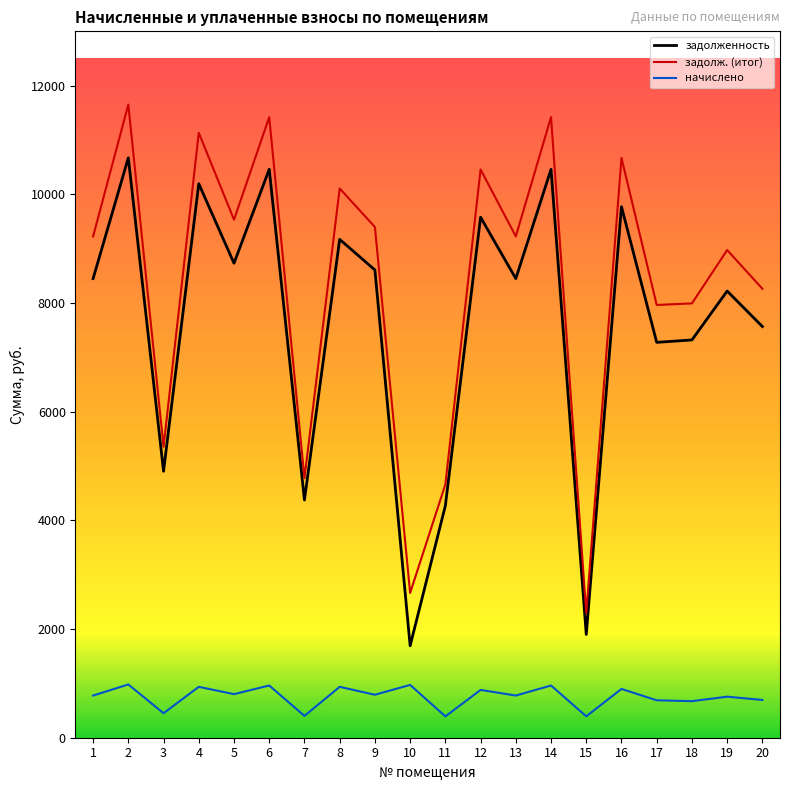

Is the value of начислено at 2 greater than the value of задолж. (итог) at 17?

No